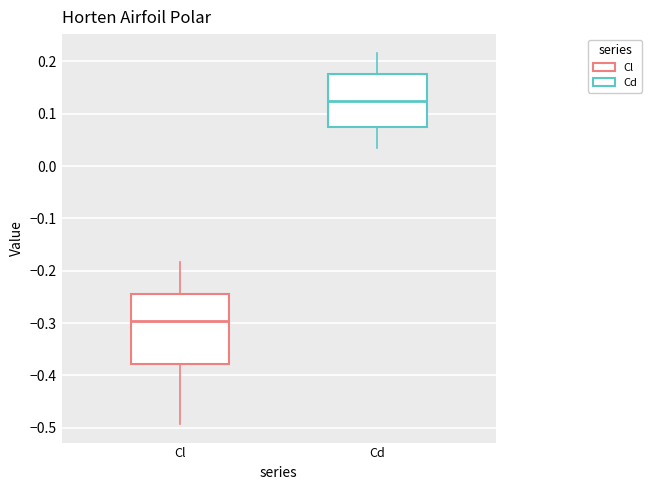

Reading left to right, transcribe this box plot: for each box, give where its median line is, the range the box spans, and where its two whiskers end, as read against the y-axis. The values are not printed on the chart, so give them approximately, as read against the axis.

Cl: median -0.30, box -0.38 to -0.24, whiskers -0.49 to -0.18
Cd: median 0.12, box 0.07 to 0.18, whiskers 0.04 to 0.22